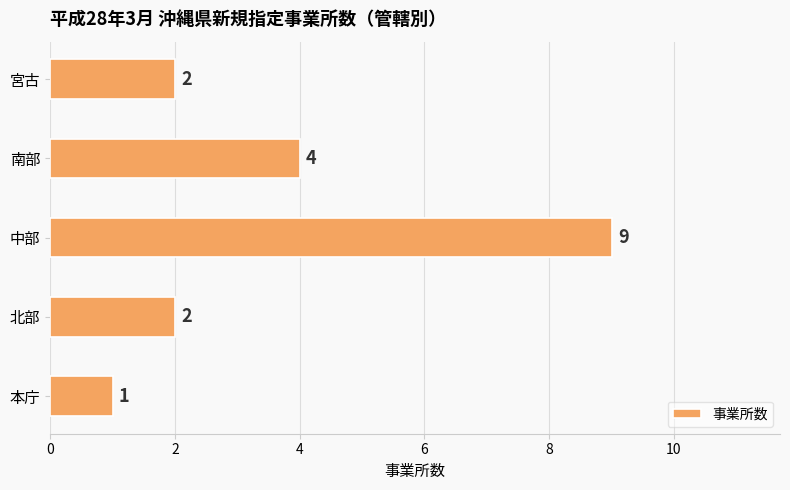

How many bars are there in total?

5